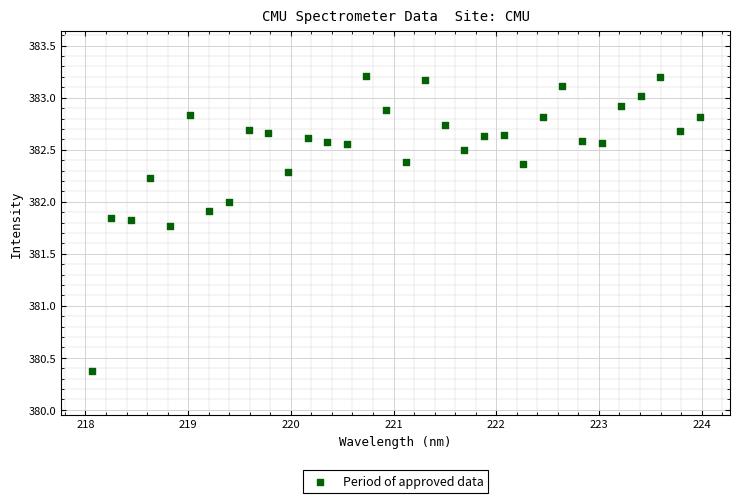

What is the range of Y values (max minus min)?

2.8